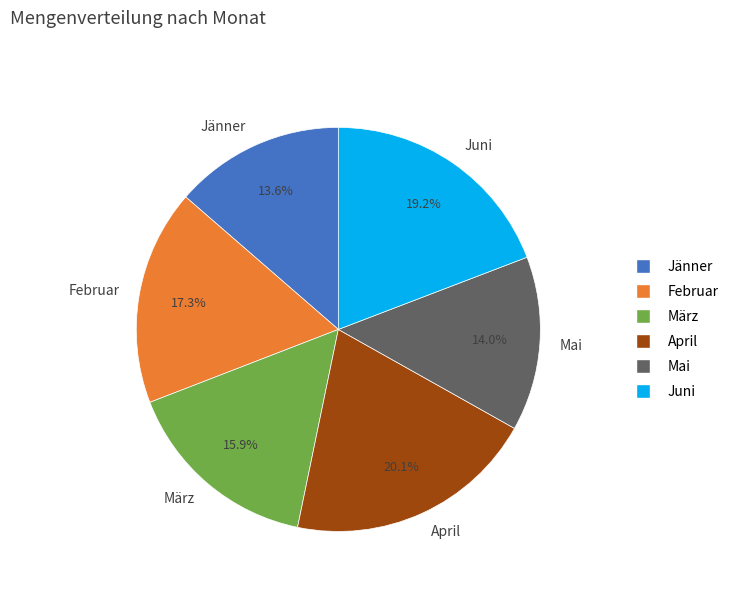

To the nearest percent, what percentage of the pie is Juni?

19%